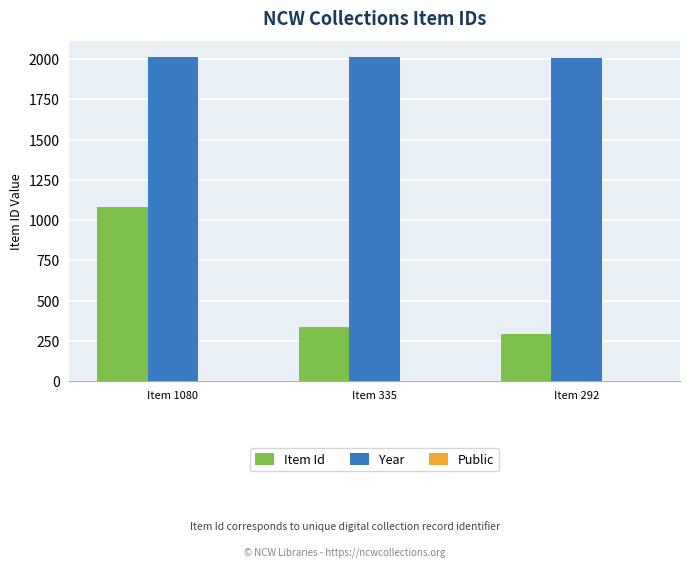

Are the bars horizontal?

No